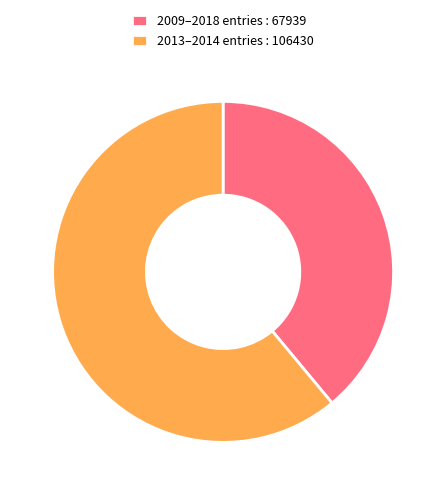

Which has a higher value, 2013–2014 entries : 106430 or 2009–2018 entries : 67939?

2013–2014 entries : 106430